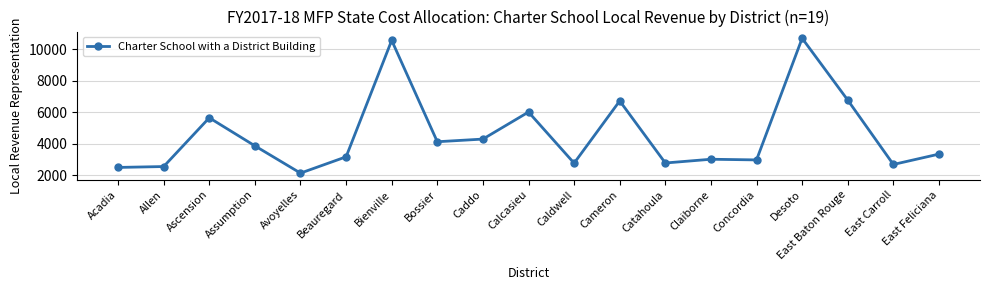

True or false: the data shows 3329 at East Feliciana.

True